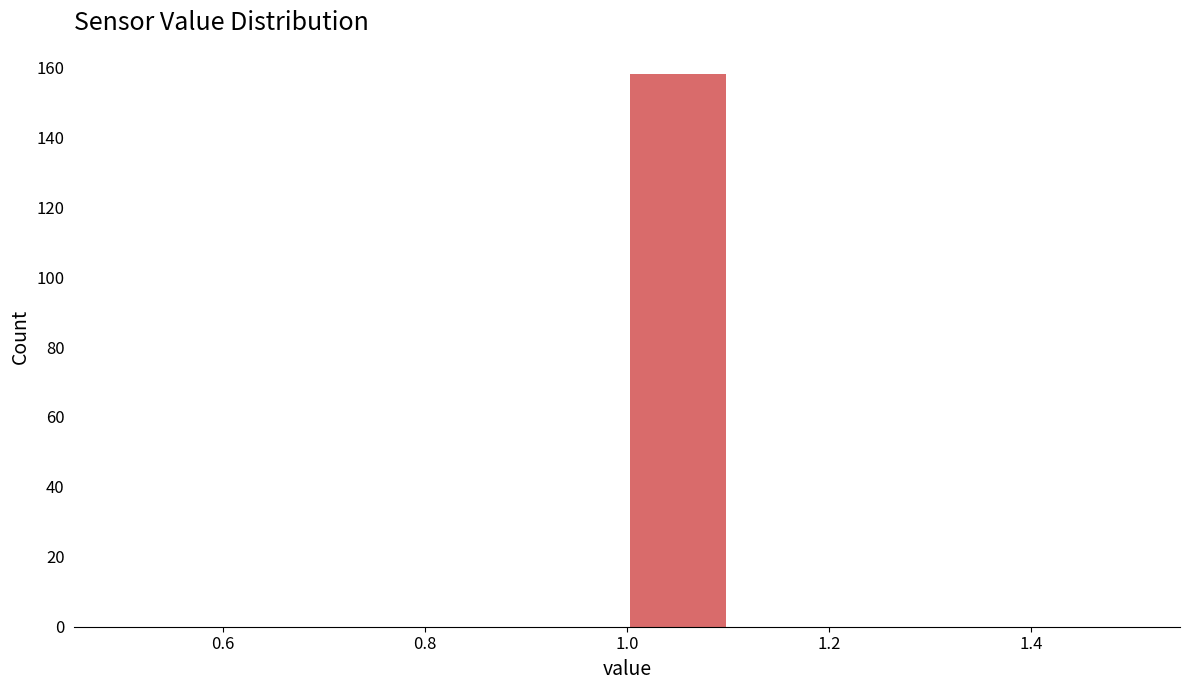

Over which range of the x-axis is the bar tallest?

1.0 to 1.1